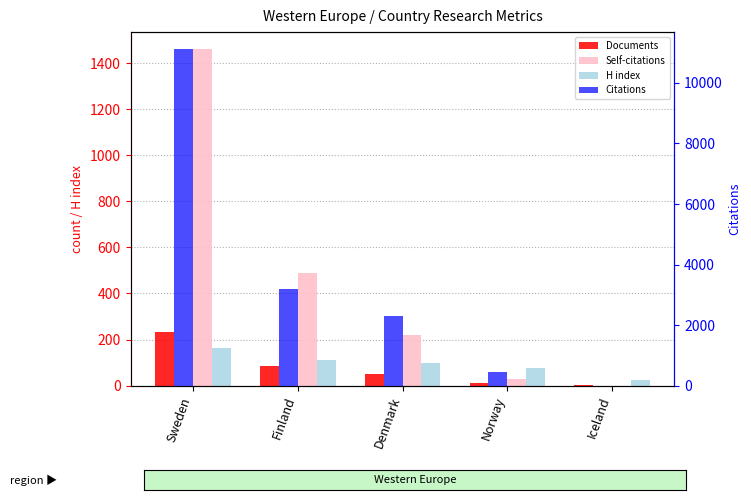

At how many categories does at least one series exceed 5888?

1